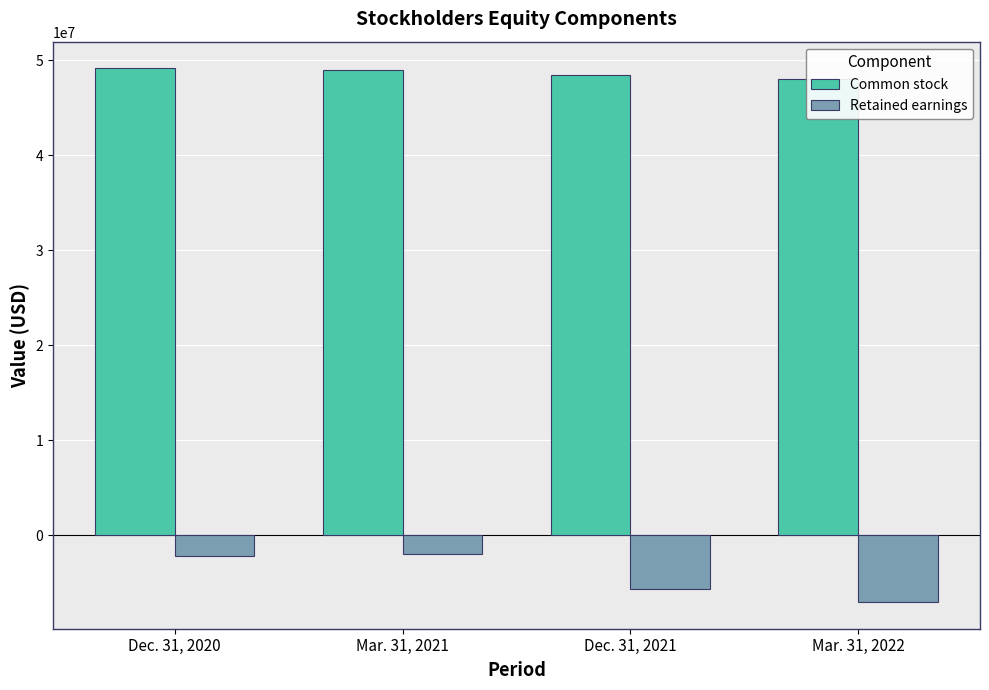

What is the average value of the Retained earnings series?

-4189413